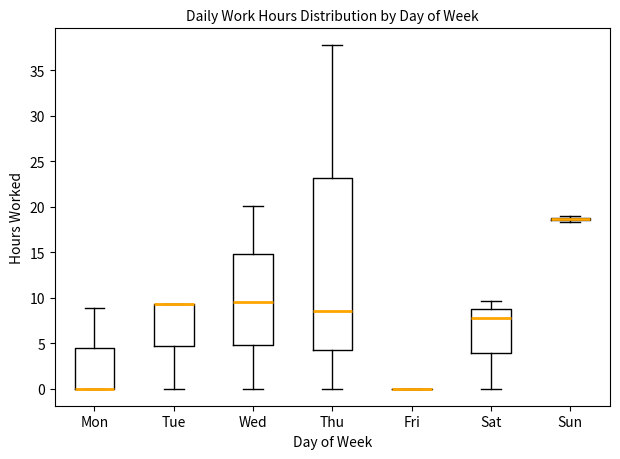

Where does the upper whisker of the box for Sat end on the y-axis? The values are not printed on the chart, so give them approximately, as read against the axis.

9.5